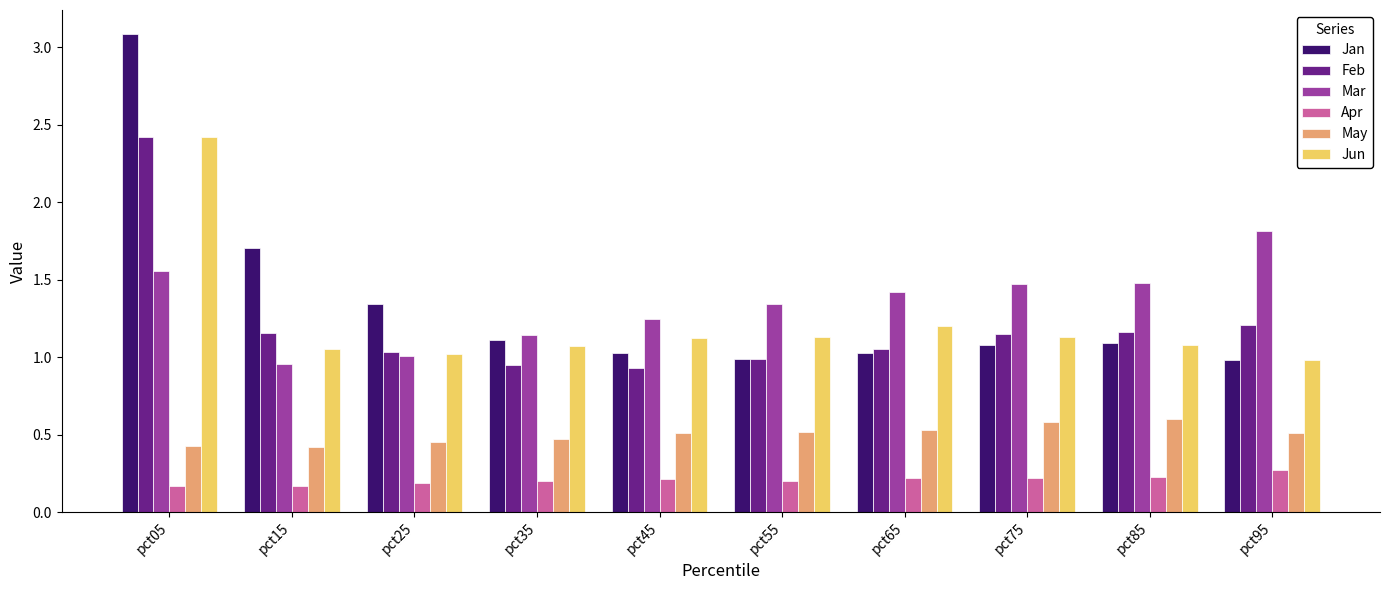

What is the sum of the Jan values at pct45 and pct55?

2.0